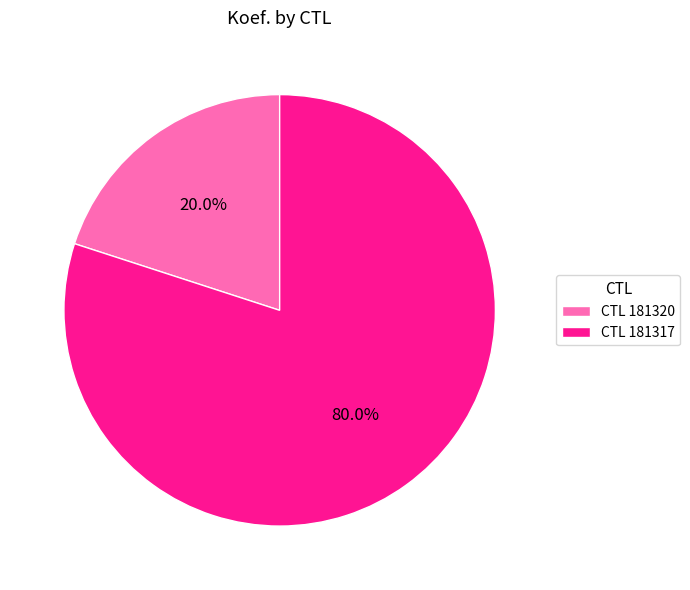

To the nearest percent, what is the difference between the largest and smallest slice percentages?

60%